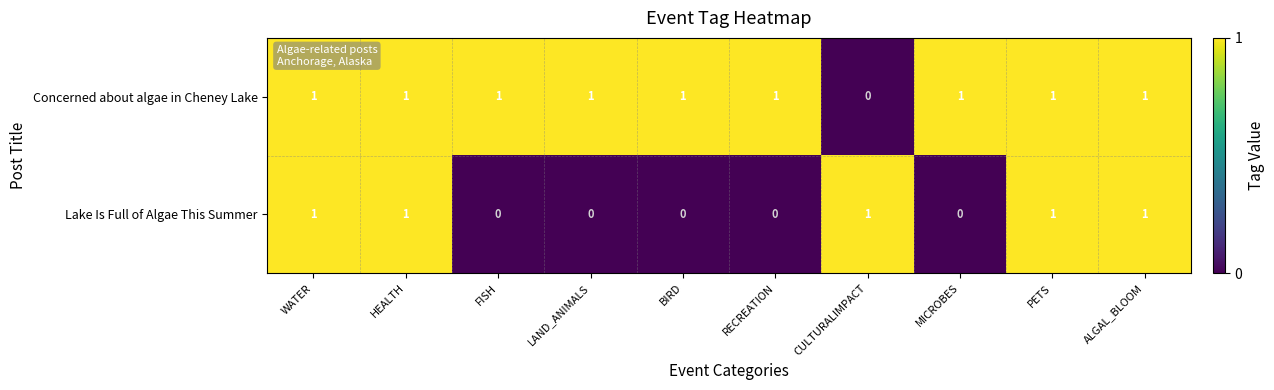

What is the sum of all Lake Is Full of Algae This Summer values?

5